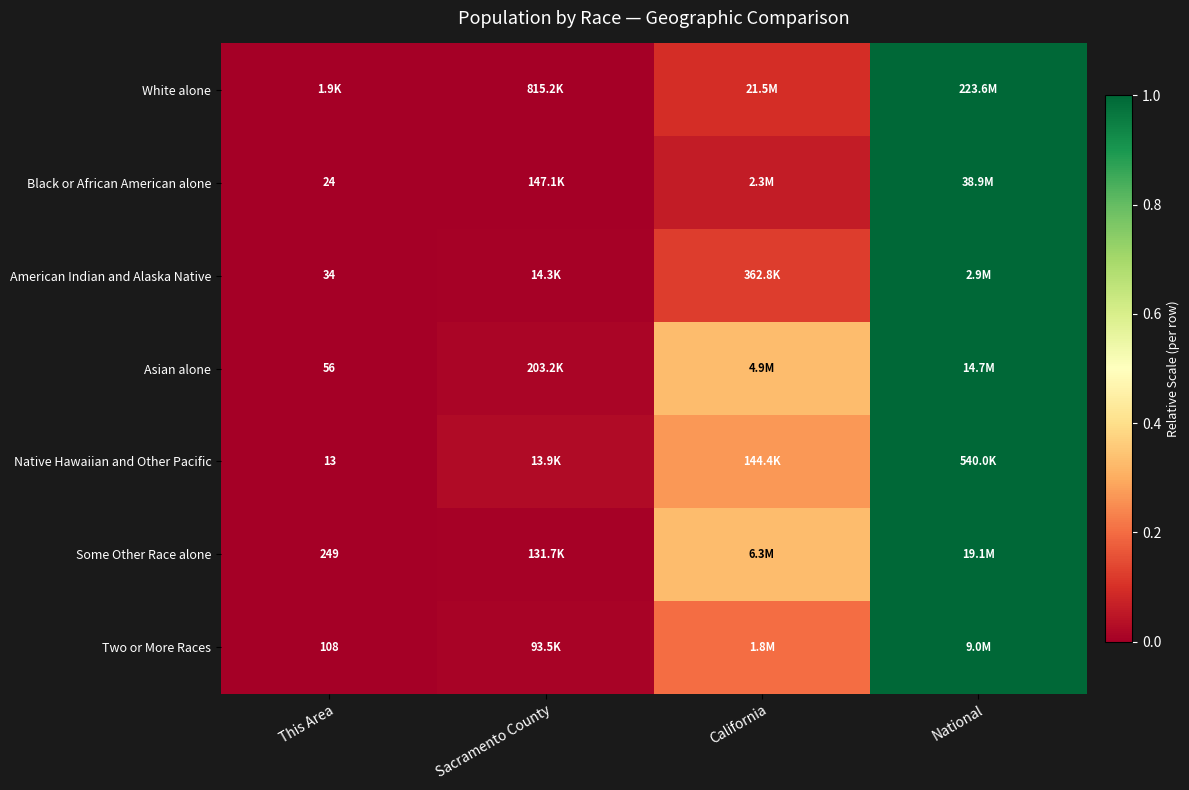

Which series has the widest spread of values?

White alone